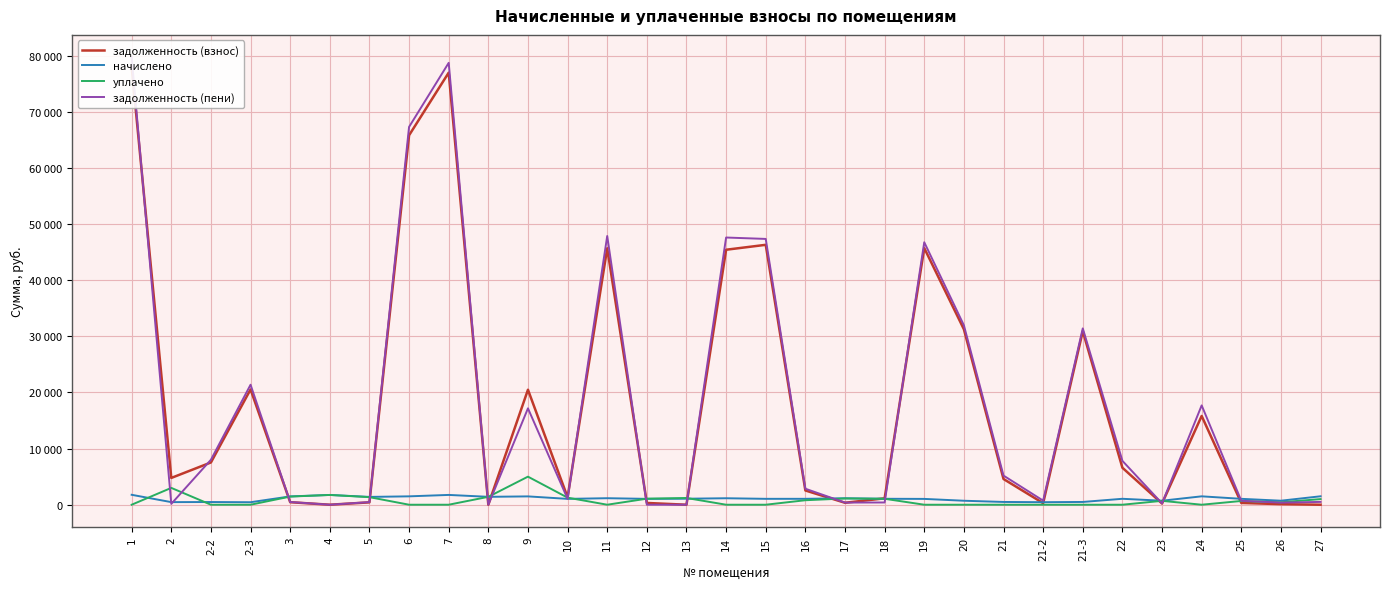

Rank the series by their maximum value, from lowest to highest.

начислено, уплачено, задолженность (взнос), задолженность (пени)